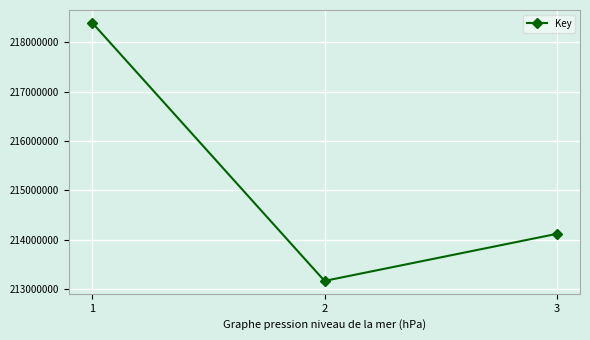

How many values are below 214122501?

1